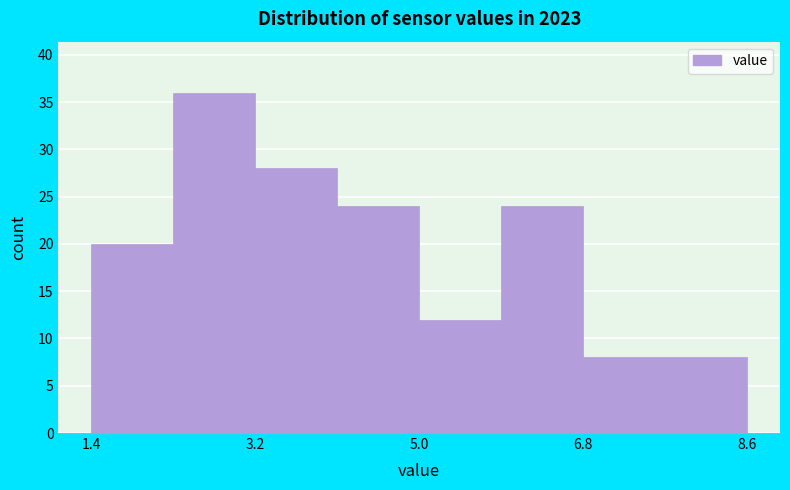

Over which range of the x-axis is the bar tallest?

2.2 to 3.2